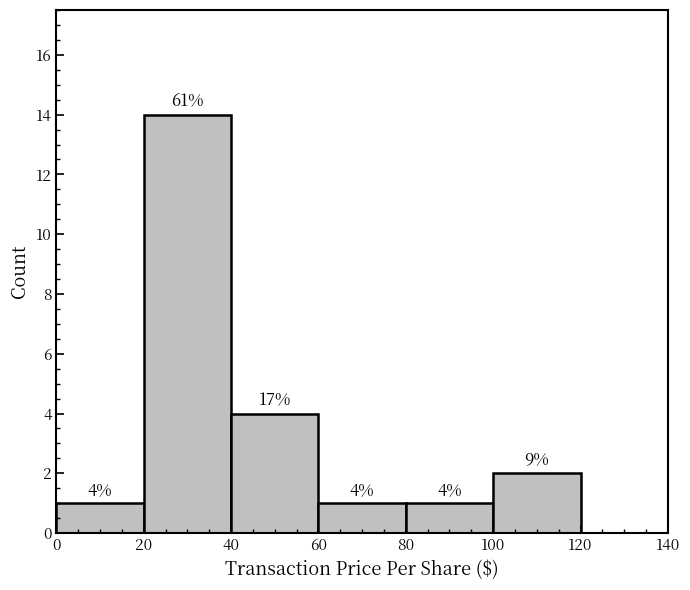

Which range on the x-axis has the tallest bar?

20 to 40